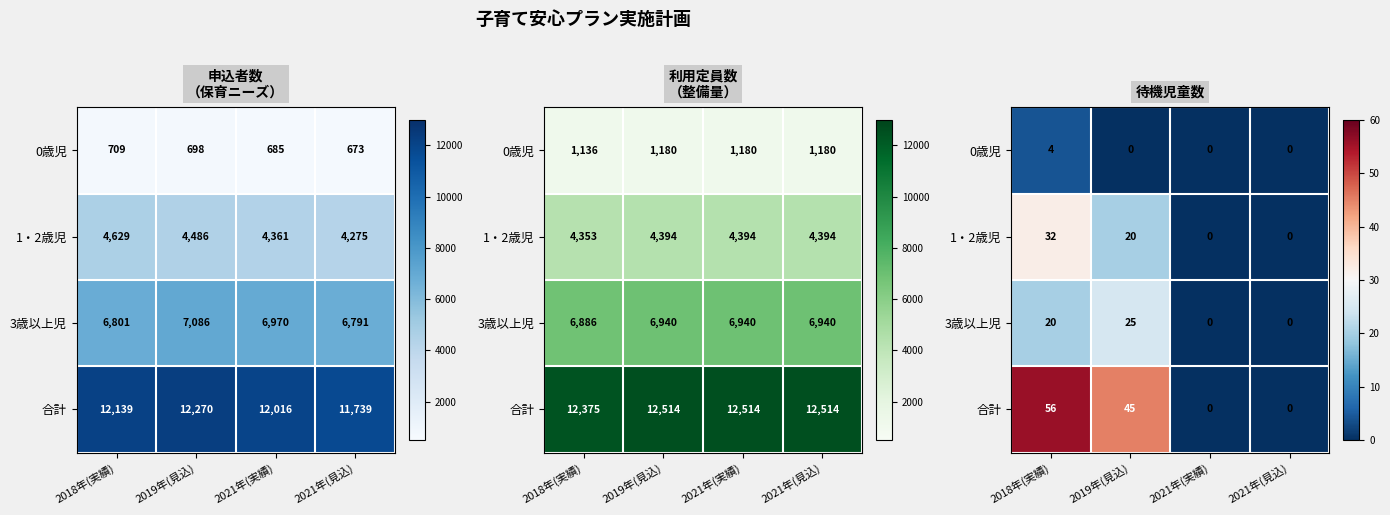

How many data points in 0歳児 are above 0?

1